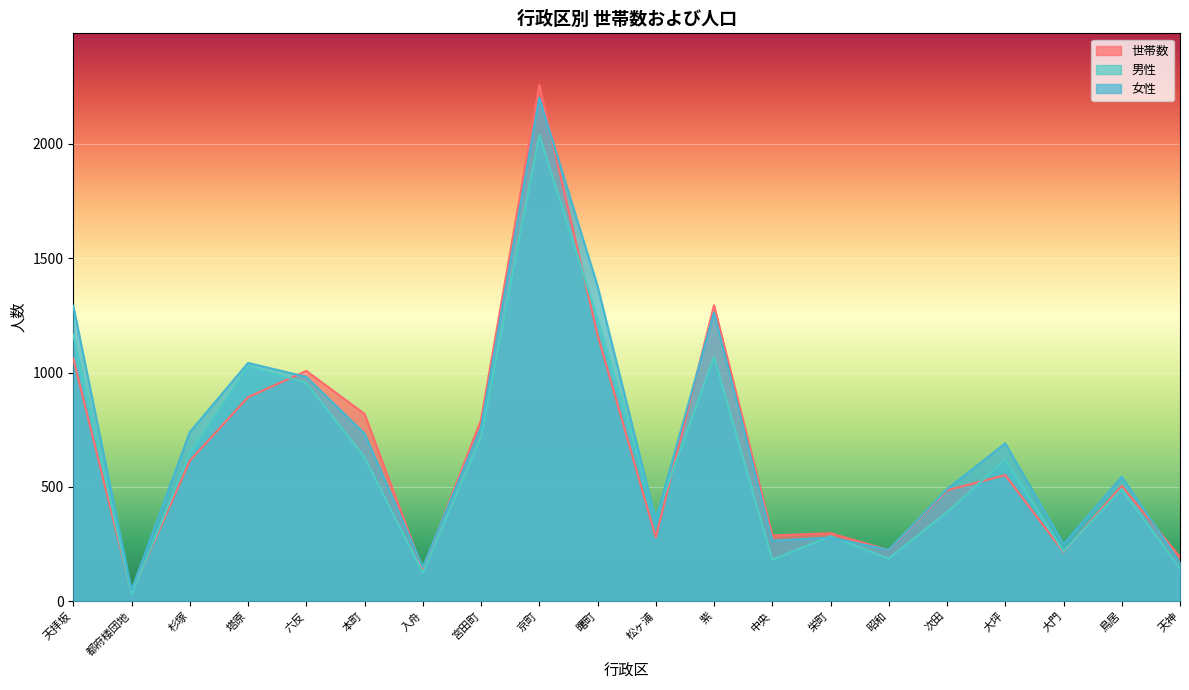

Which label corresponds to the largest value in the chart?

京町